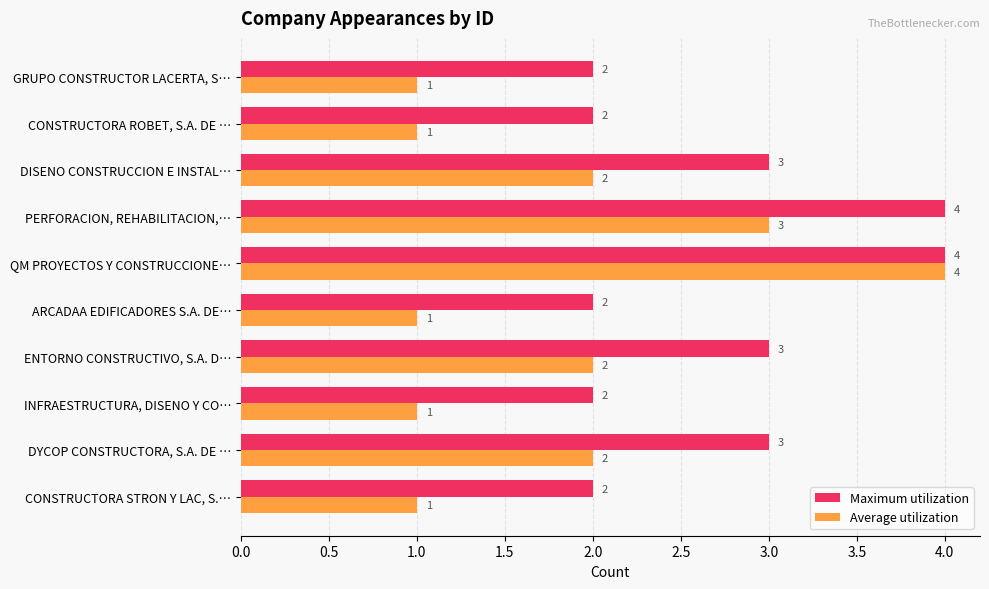

What is the average value of the Average utilization series?

2